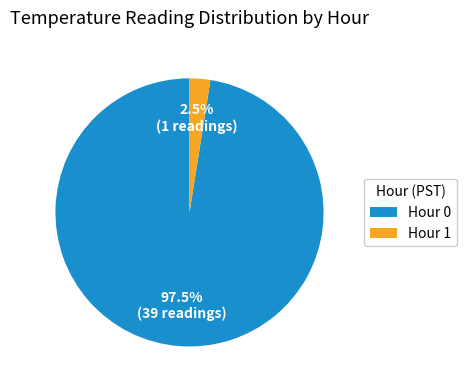

Do Hour 0 and Hour 1 together represent more than half of the pie?

Yes